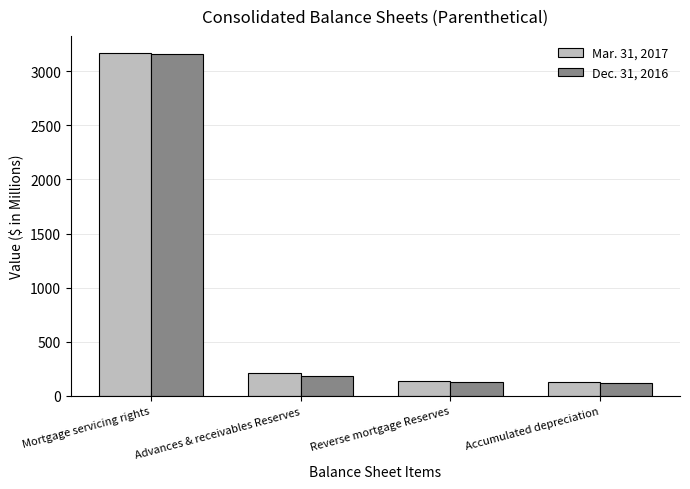

At how many categories does at least one series exceed 2913?

1